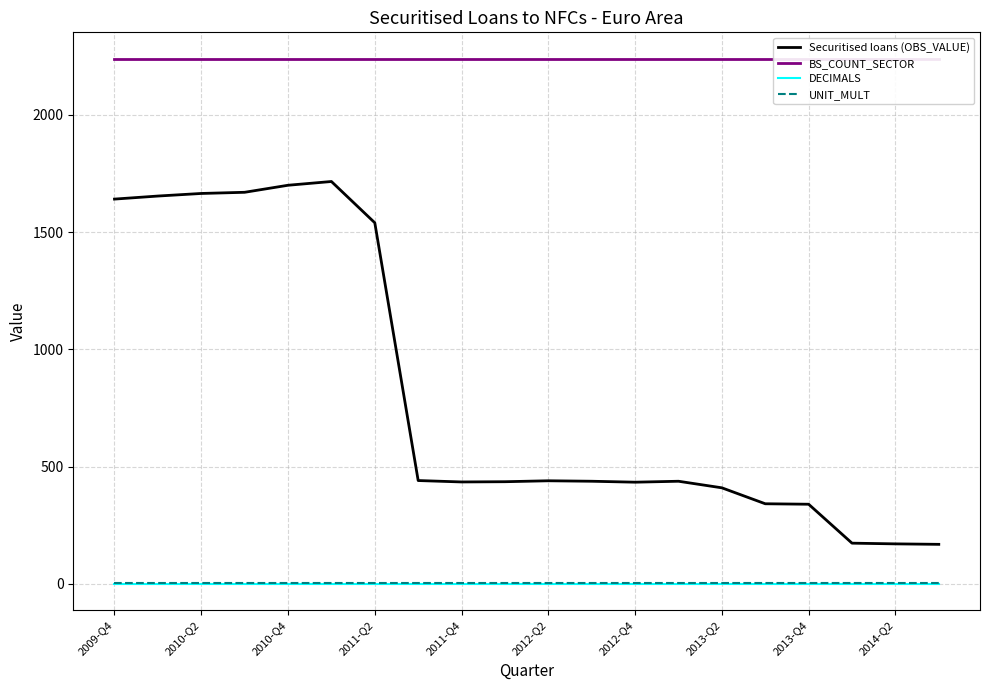

Which series has the widest spread of values?

Securitised loans (OBS_VALUE)